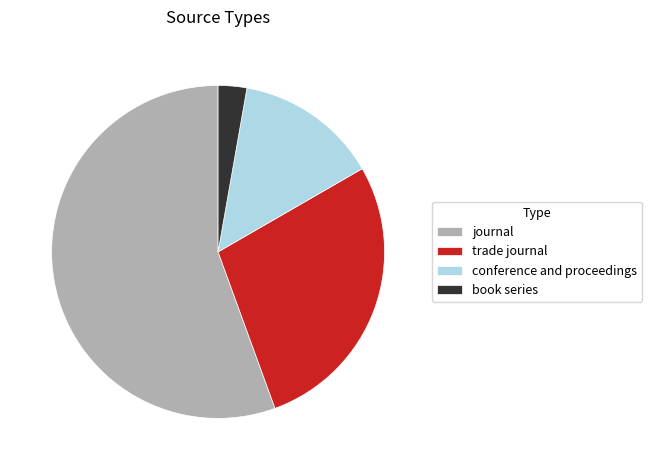

Which has a higher value, book series or trade journal?

trade journal